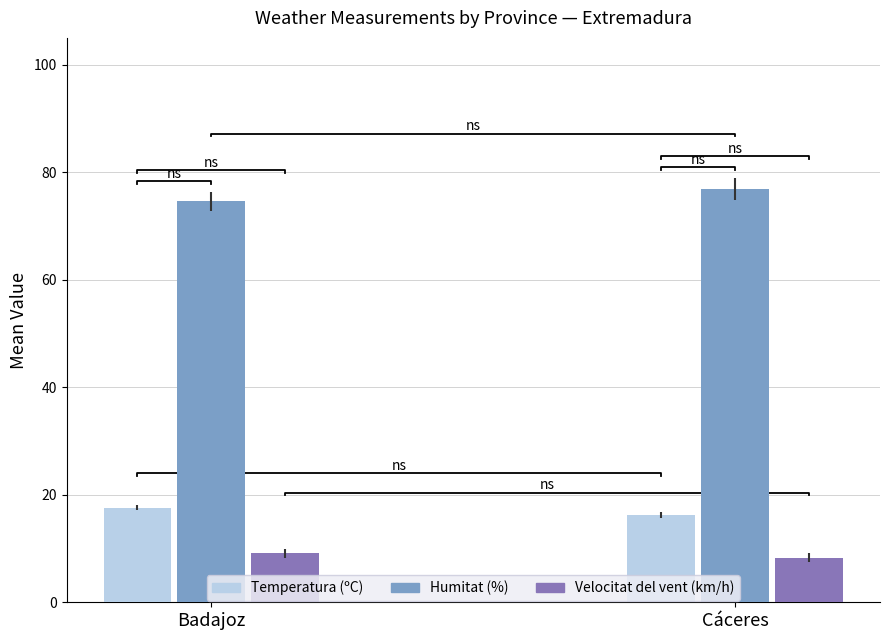

What is the lowest value of the Velocitat del vent (km/h) series?

8.2